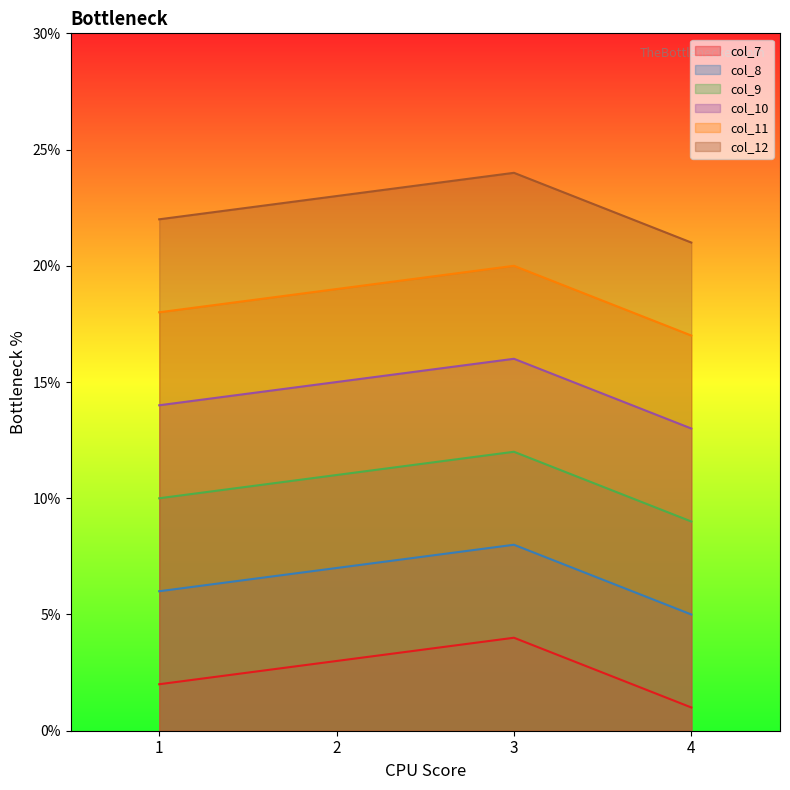

At 2, list the series in order from smallest to largest.

col_7, col_8, col_9, col_10, col_11, col_12